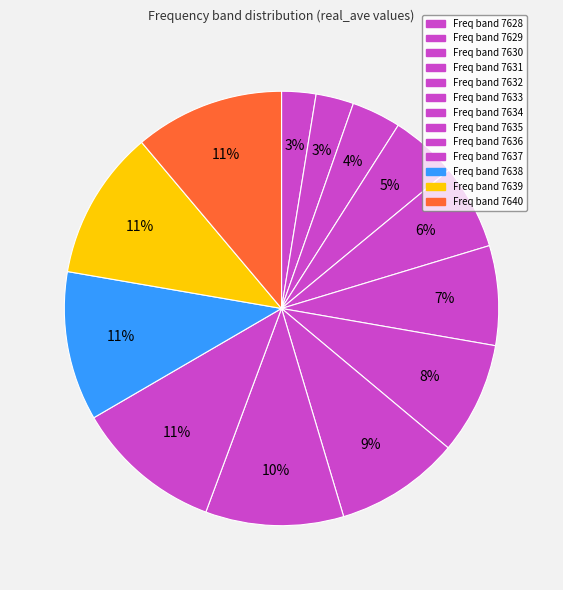

Which slice is the smallest?

7628